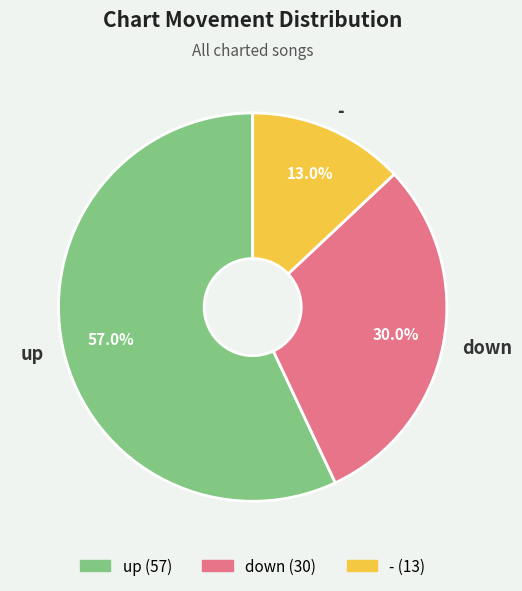

To the nearest percent, what portion does down represent?

30%